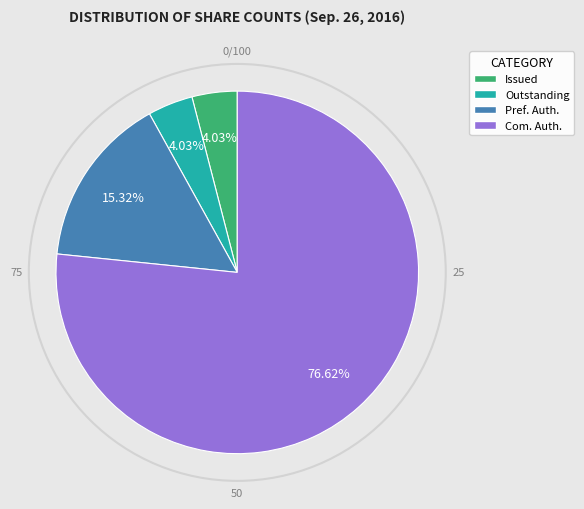

Does any single category account for the majority?

Yes